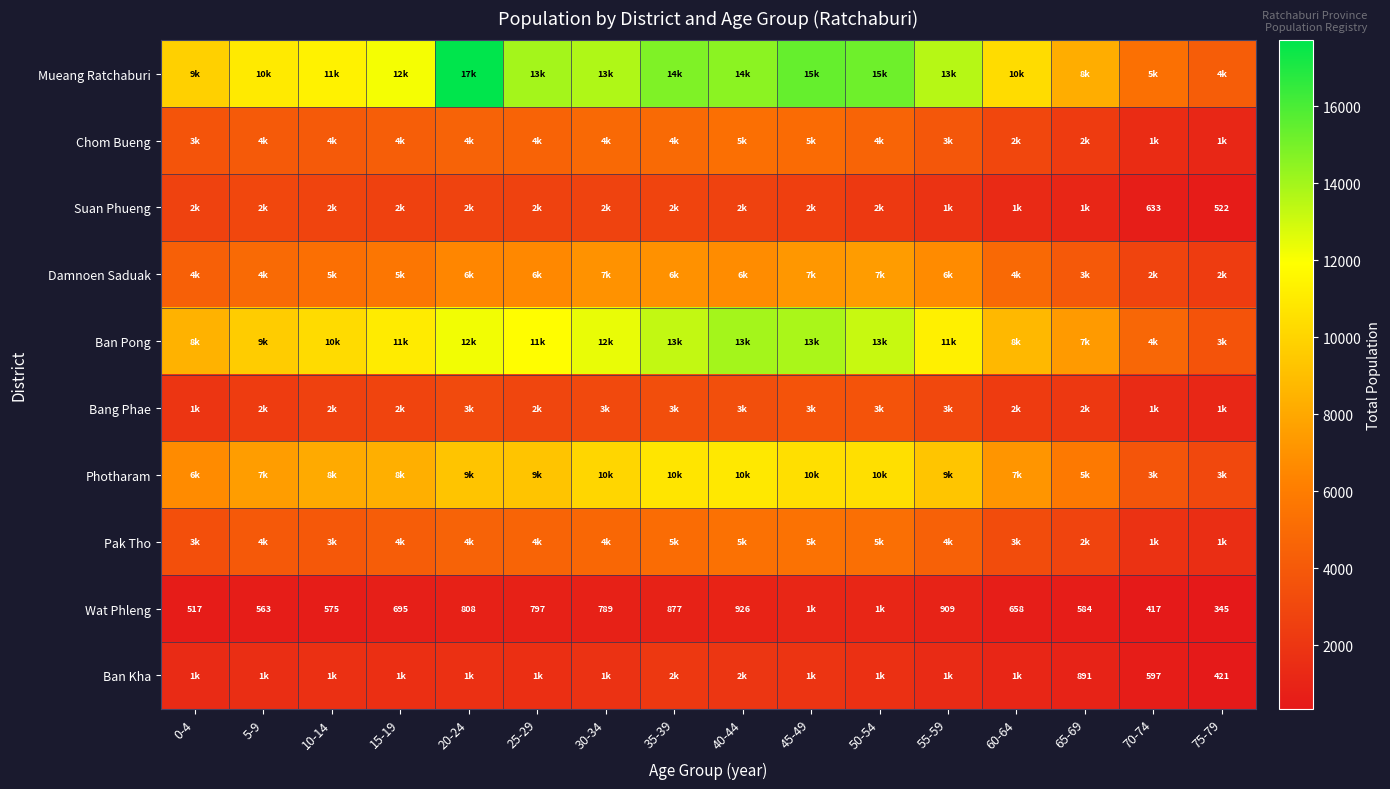

Is it true that Wat Phleng equals 517 at 0-4?

True